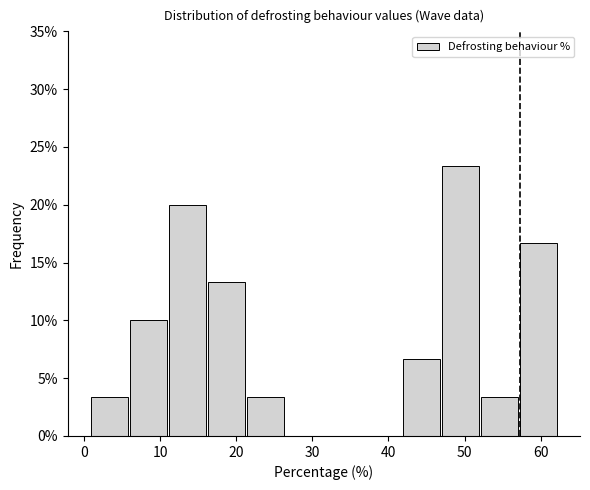

What is the height of the bar covering 42 to 47 on the x-axis? Neither the bar edges nor the heights are printed on the chart, so give them approximately, as read against the axes.

6.5